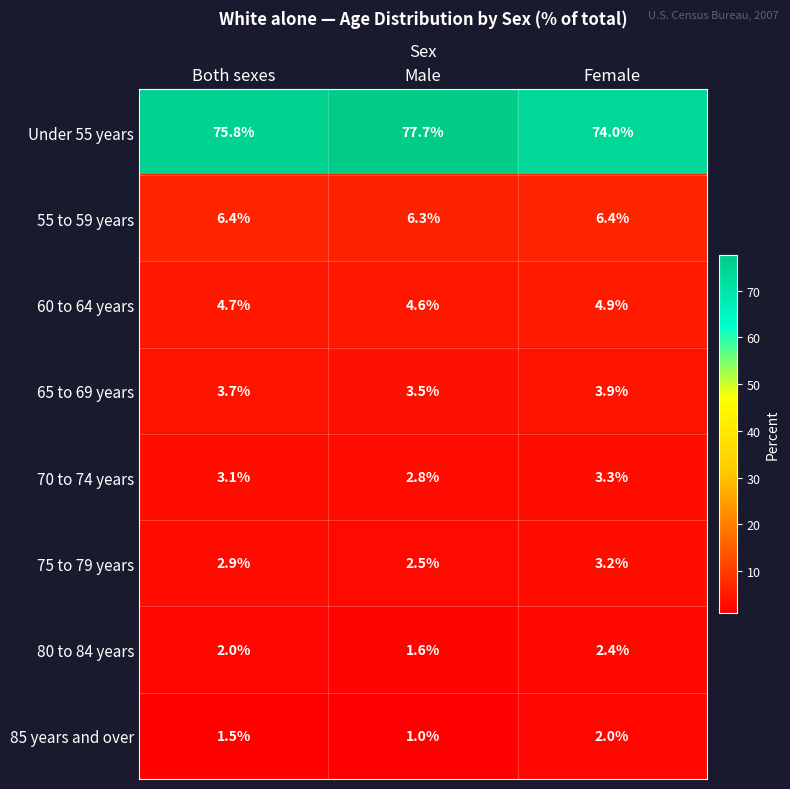

Which series has the largest range (max minus min)?

Under 55 years